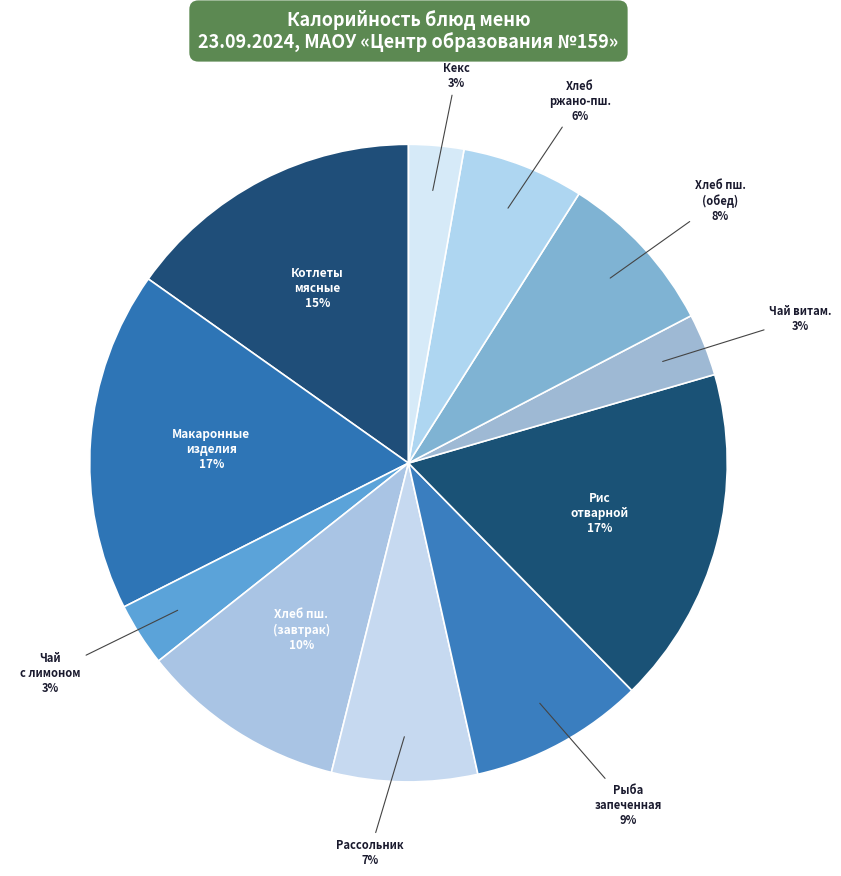

Count the number of slices in the pie.

11